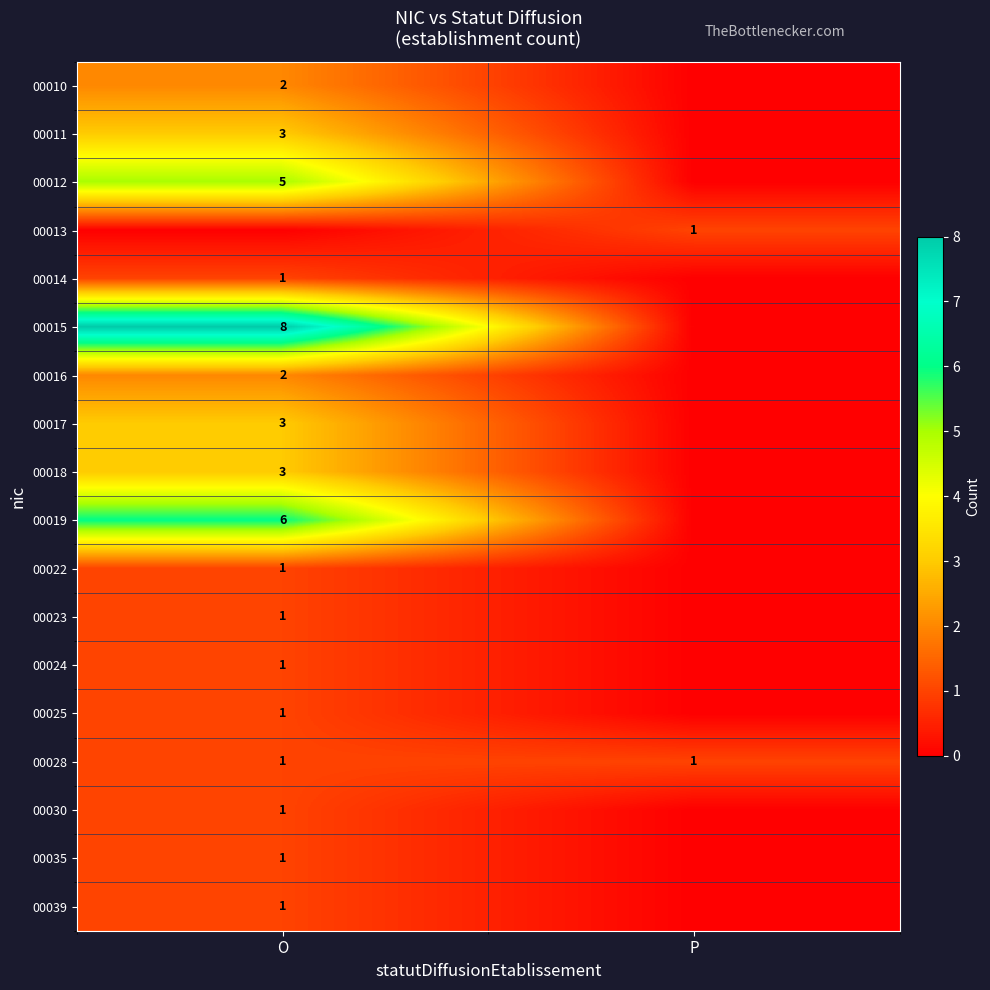

What is the total value across all series at P?

2